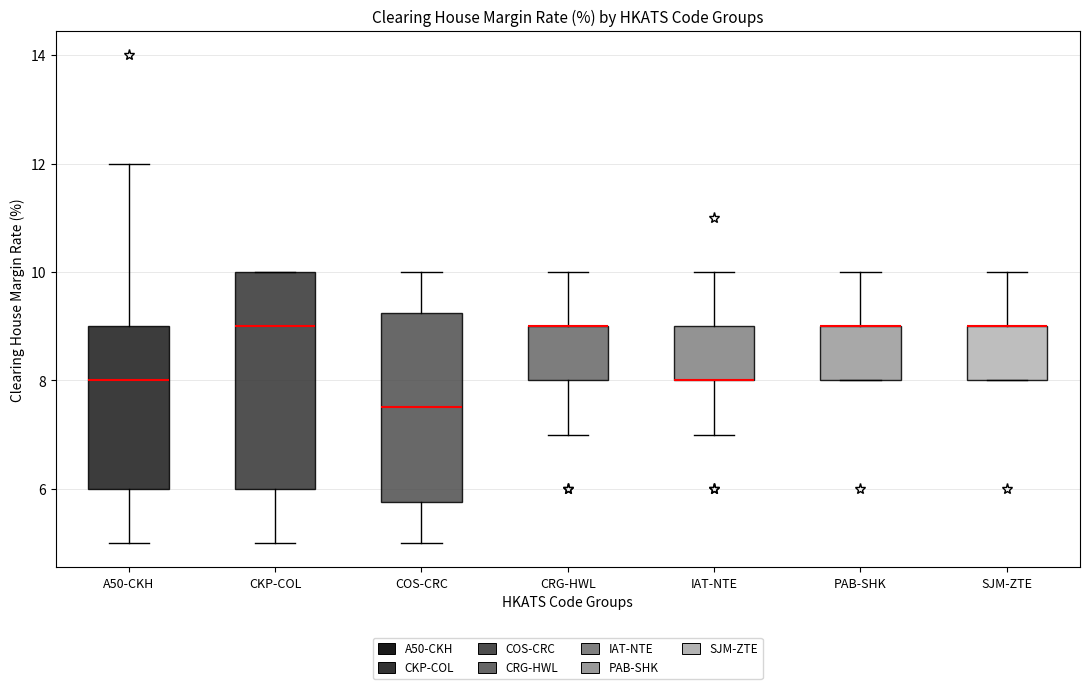

Comparing the boxes themselves (not the whiskers), which one is the tallest?

CKP-COL